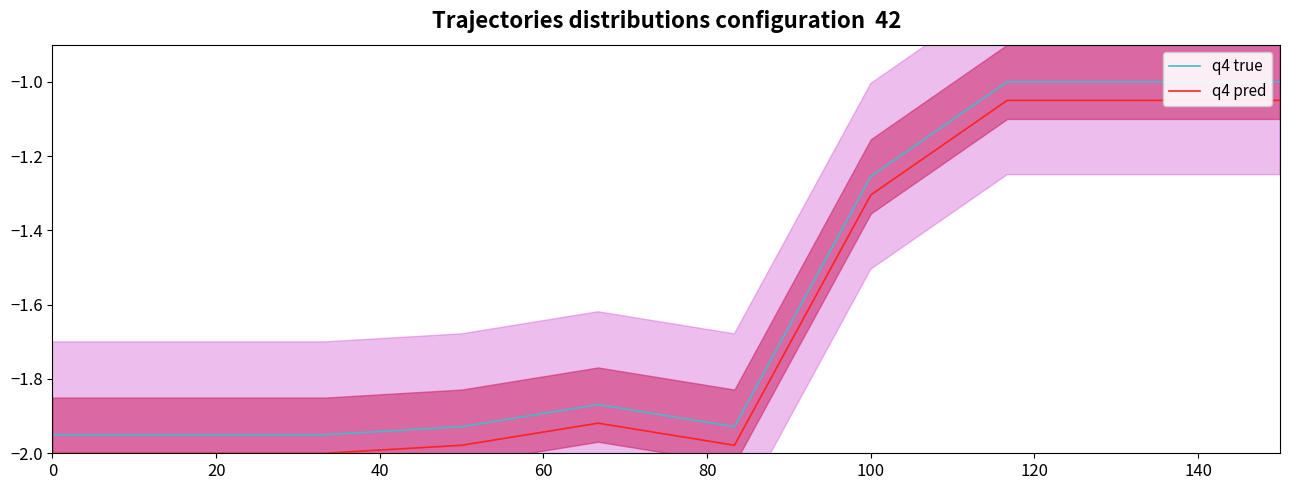

True or false: q4 true and q4 pred intersect in this chart.

False